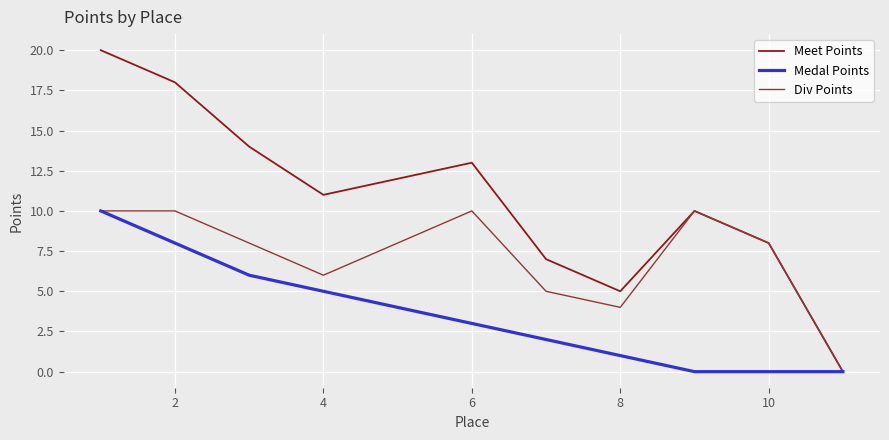

What is the difference between the maximum and minimum values in the Div Points series?

10